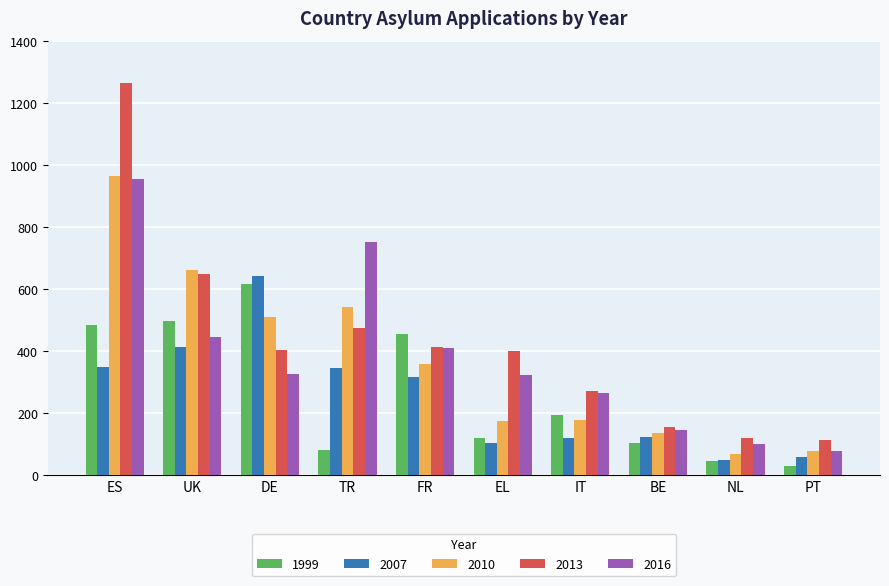

At which category is the sum across all series the highest?

ES